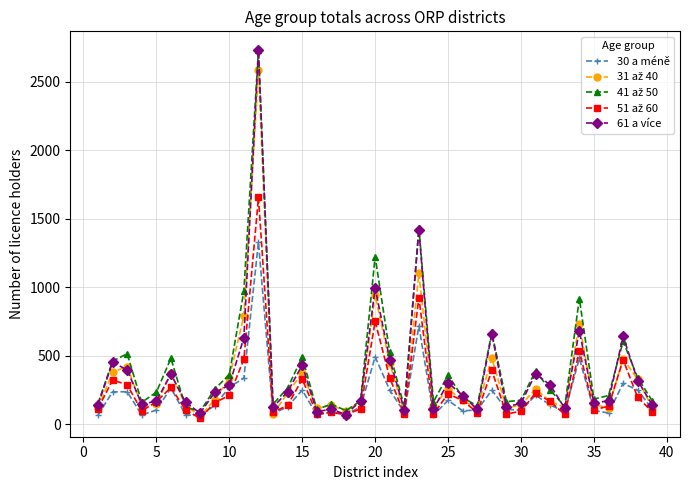

Which series has the widest spread of values?

61 a více